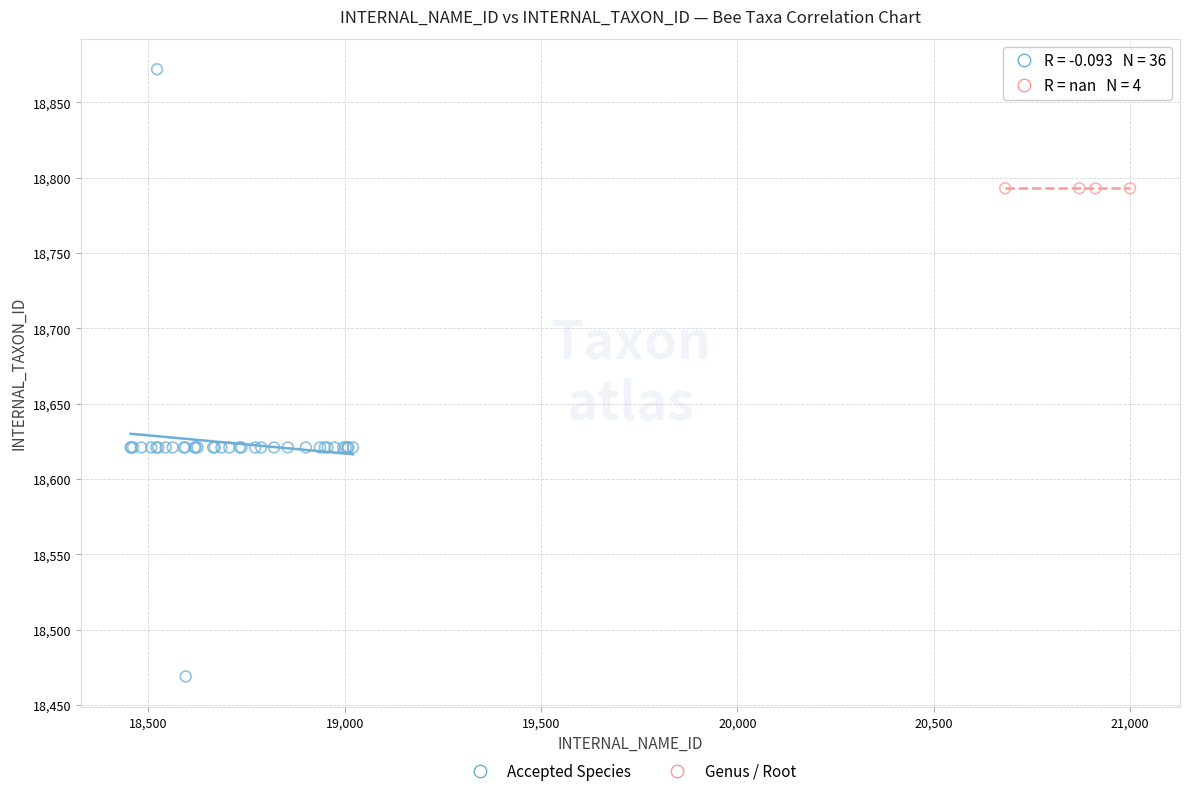

Which series contains the lowest Y value?

Accepted Species